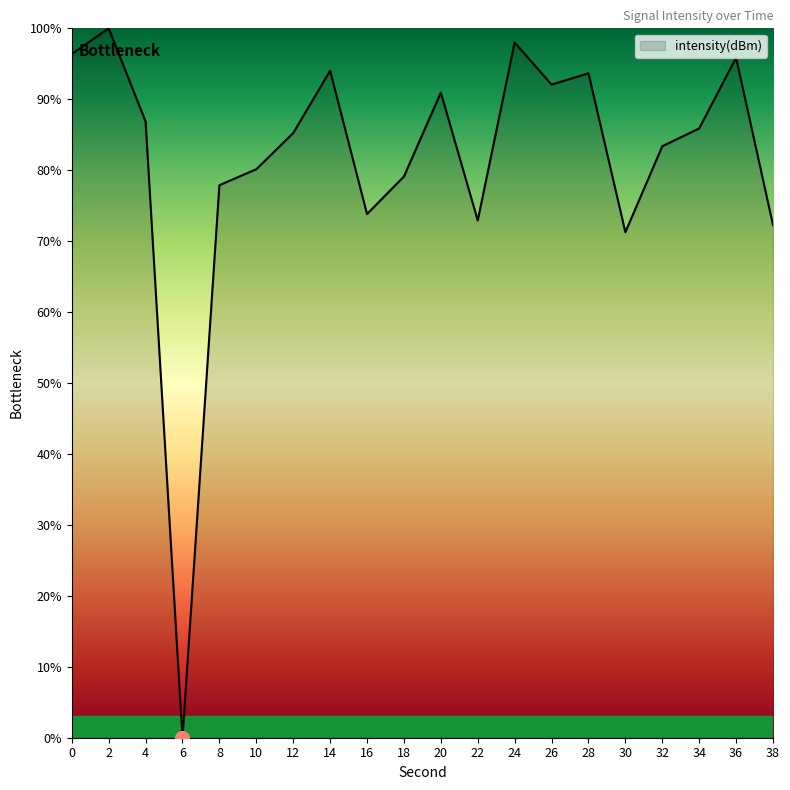

What value does the data have at 24?

98.0